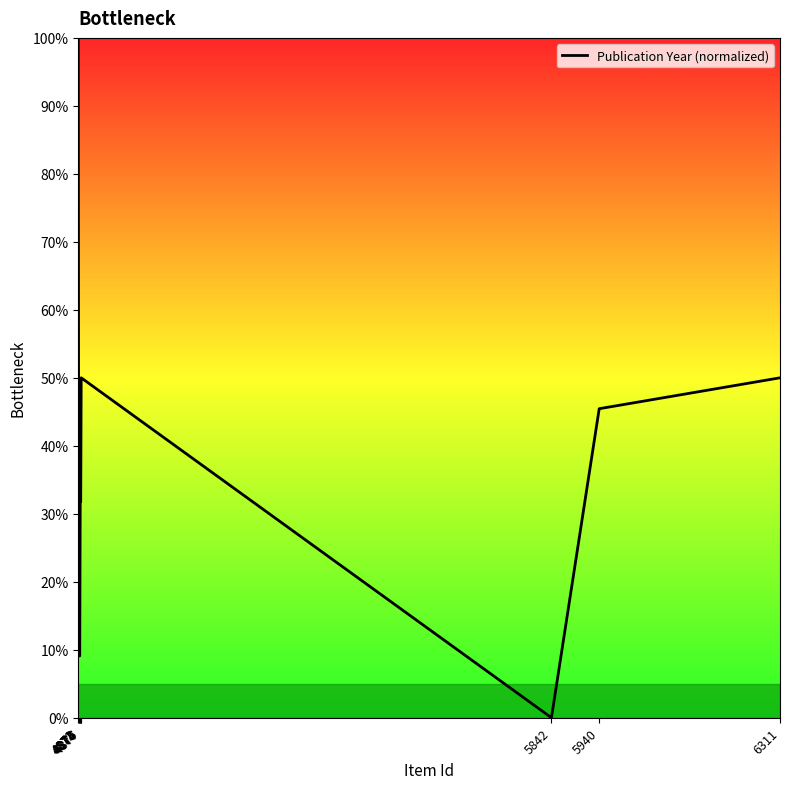

What is the maximum value shown in the chart?

100.0